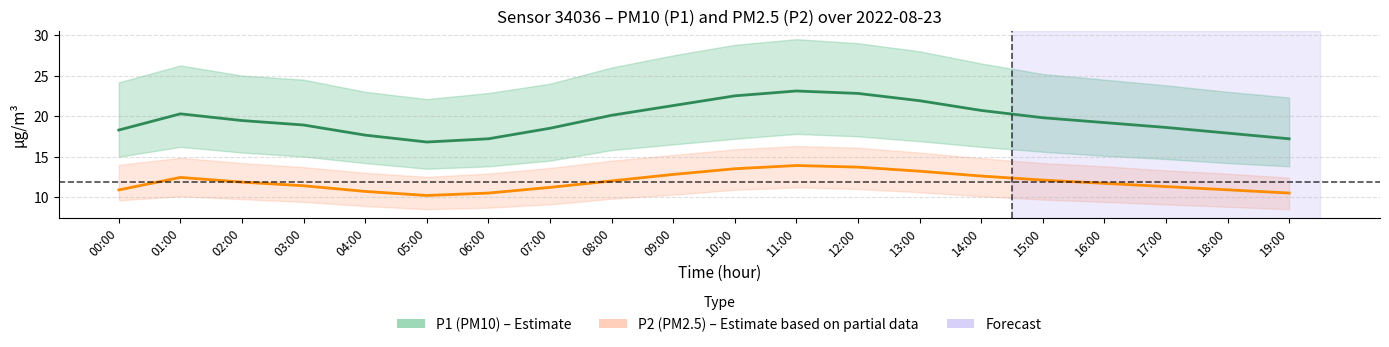

List the series in order of their peak value, lowest first.

P2 (PM2.5), P1 (PM10)